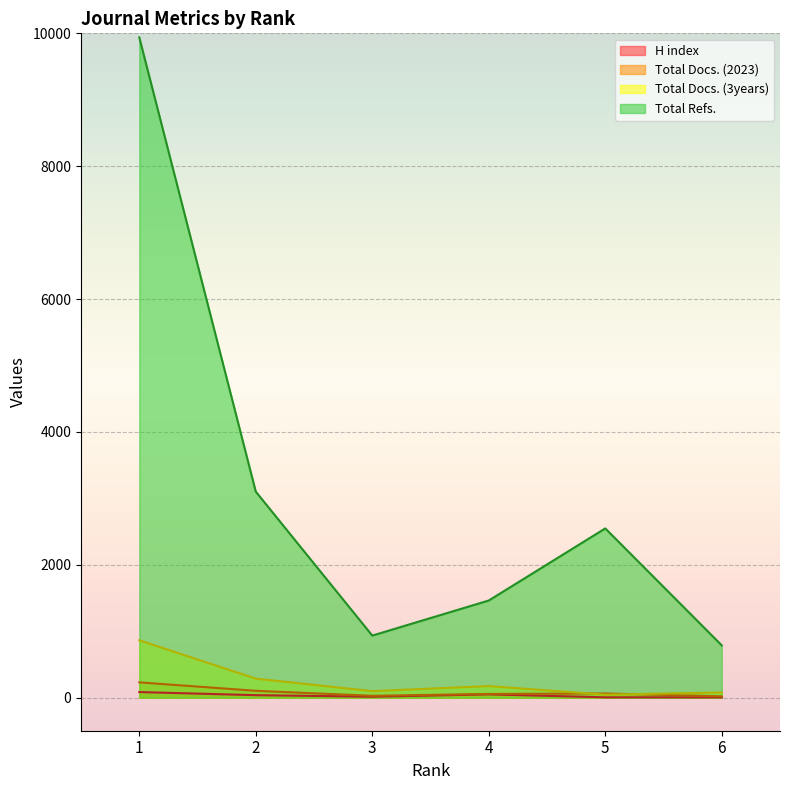

What are all the series names shown in the legend?

H index, Total Docs. (2023), Total Docs. (3years), Total Refs.